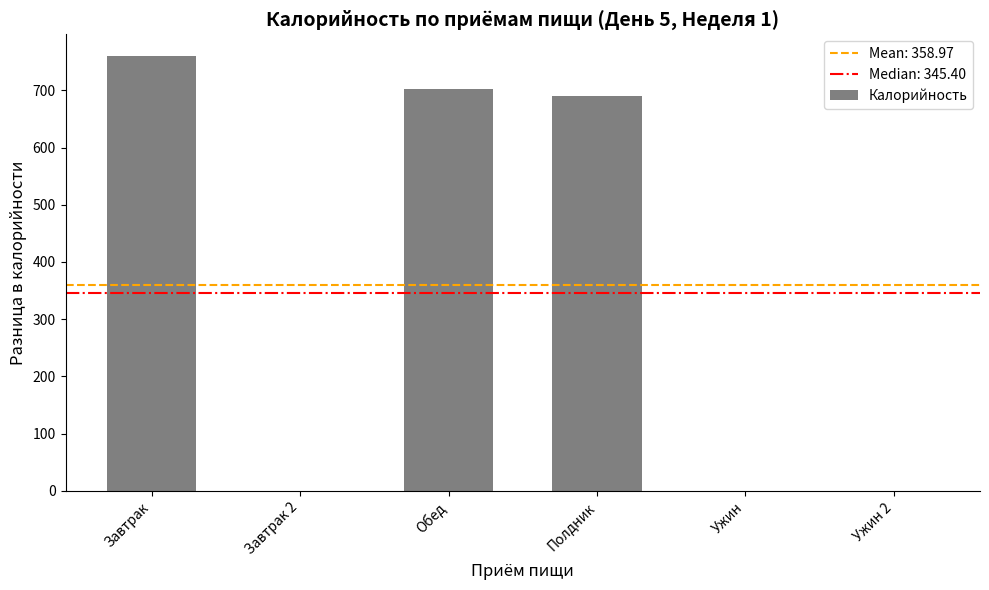

Reading left to right, list all the values displayed in this chart.

759.9	0.0	703.1	690.8	0.0	0.0